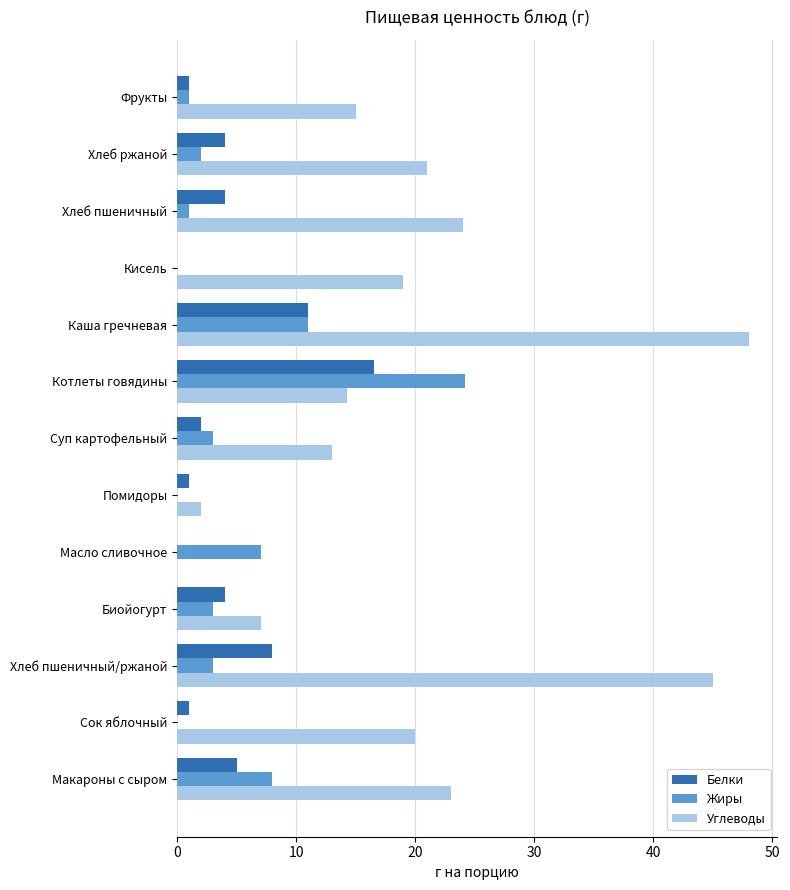

What is the sum of all Жиры values?

63.2